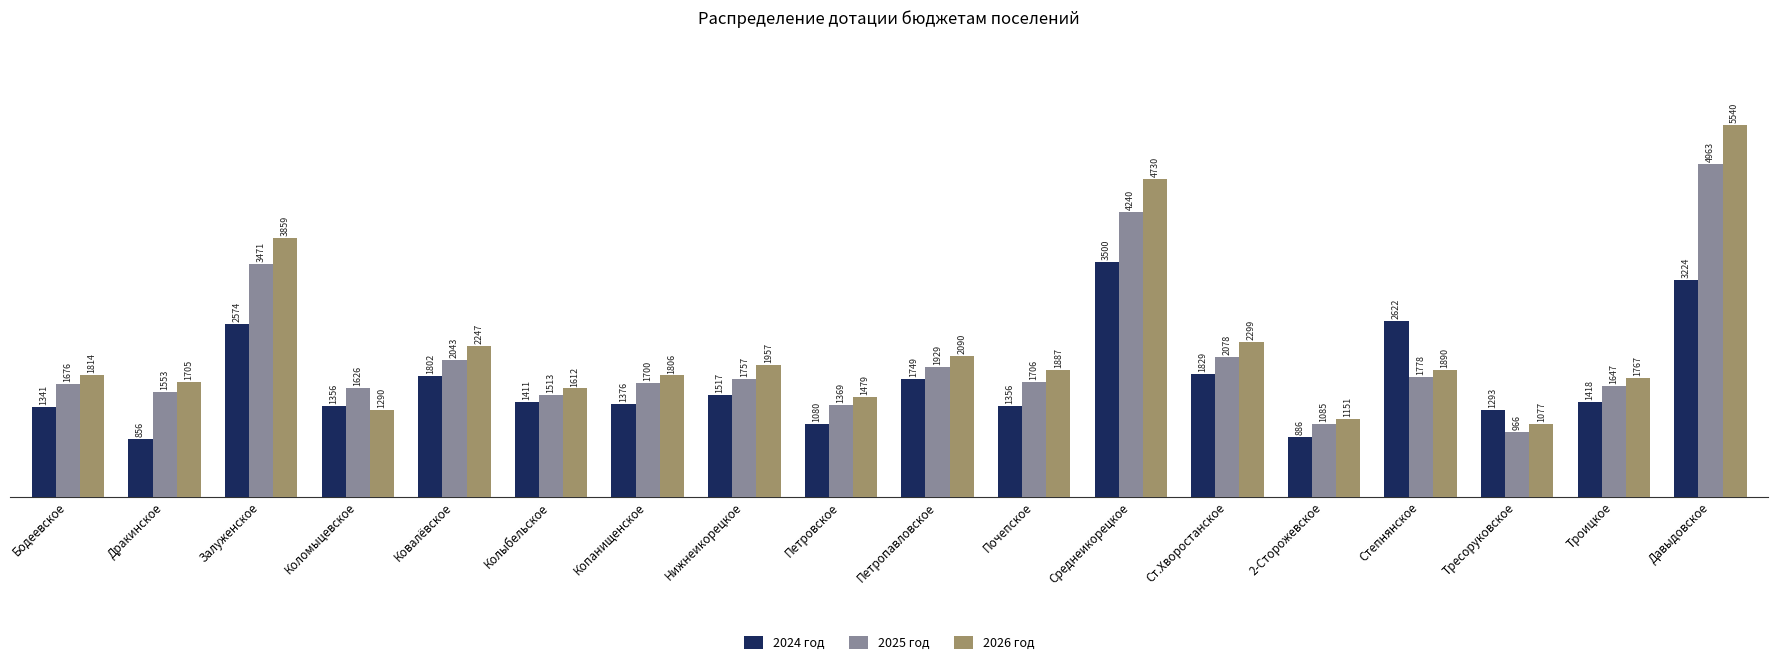

Which series changed the most between Петровское and Петропавловское?

2024 год